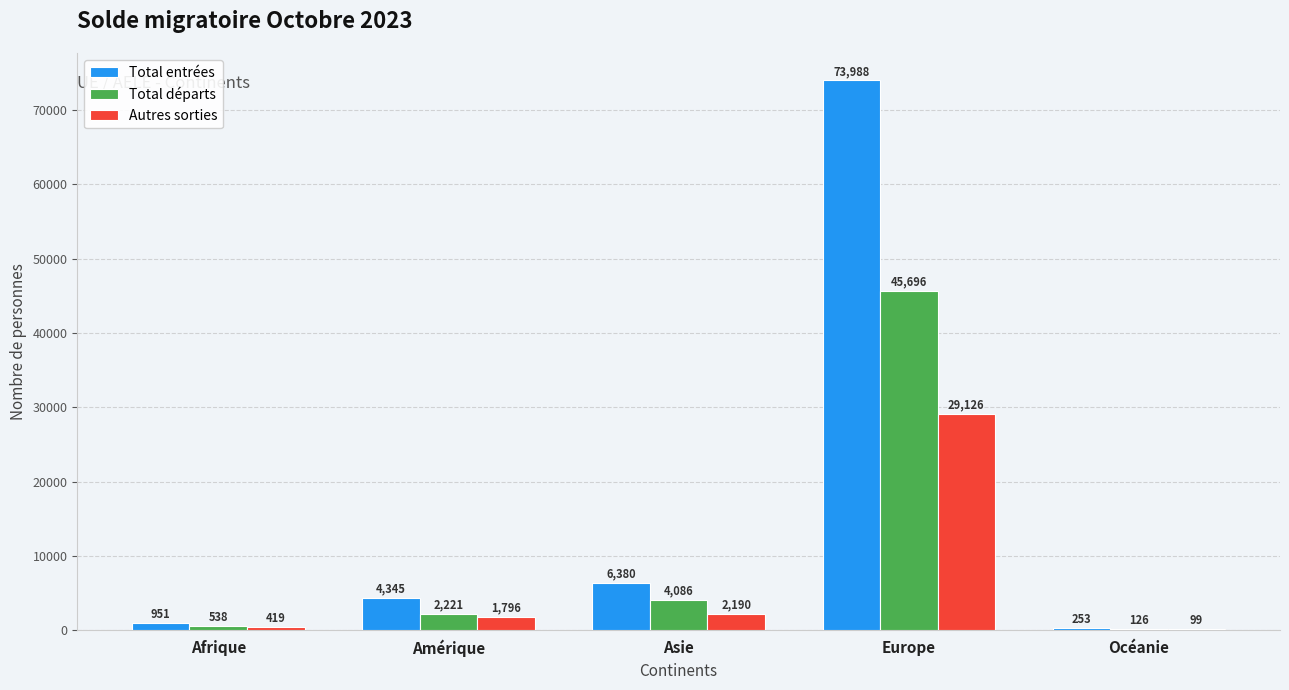

How many data points does each series have?

5